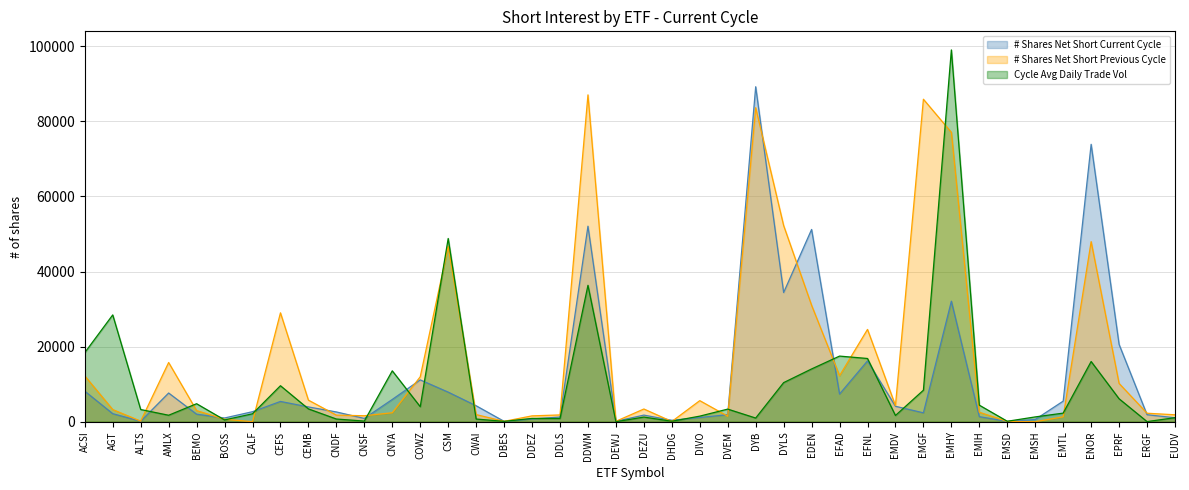

Rank the series by their average value, from lowest to highest.

Cycle Avg Daily Trade Vol, # Shares Net Short Current Cycle, # Shares Net Short Previous Cycle